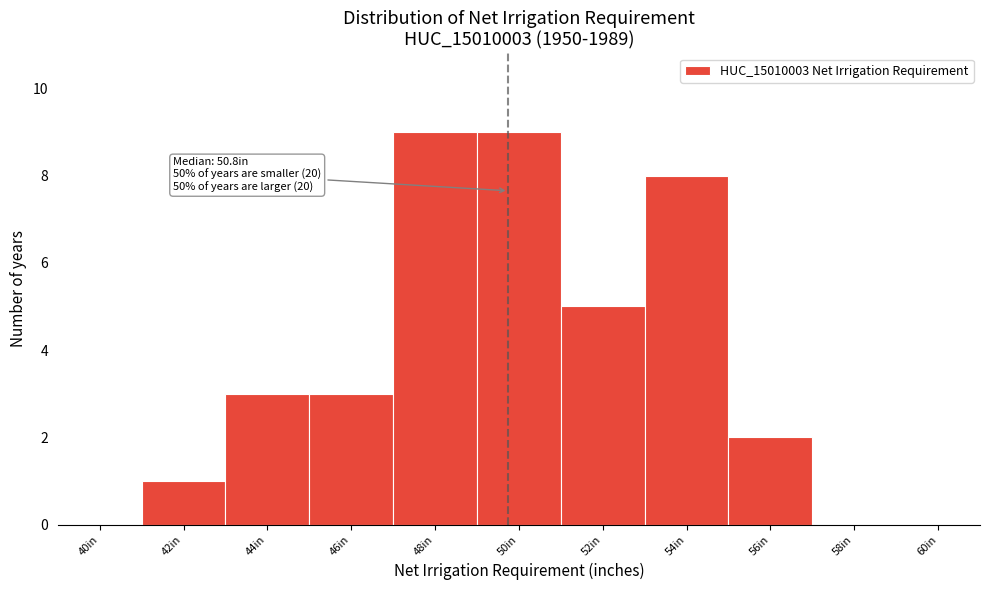

Reading left to right, what are all the values shown in this chart?

40in=0	42in=1	44in=3	46in=3	48in=9	50in=9	52in=5	54in=8	56in=2	58in=0	60in=0